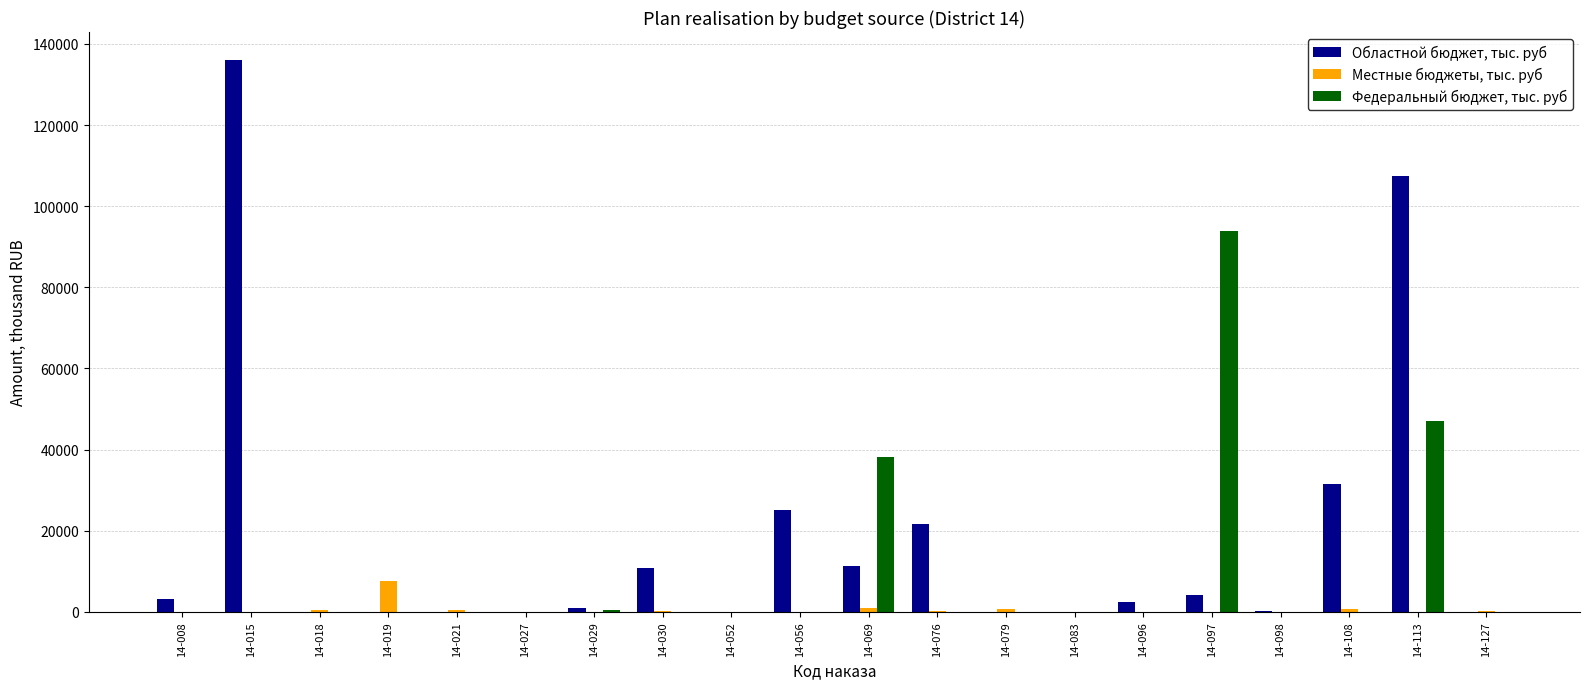

At which category is the sum across all series the highest?

14-113